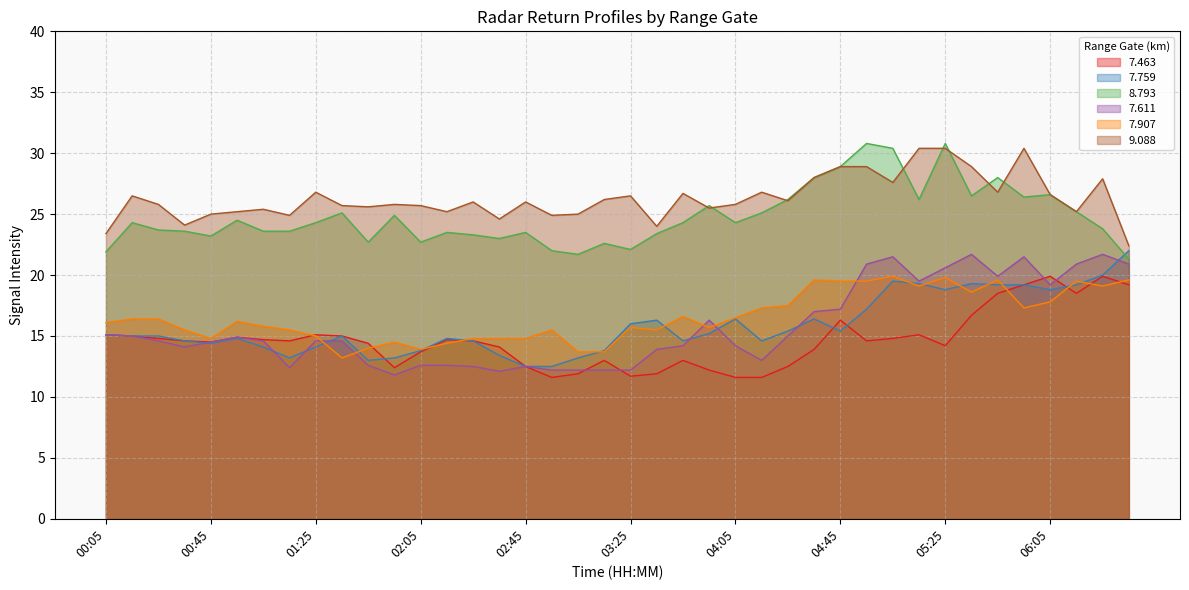

How many lines are shown in the chart?

6